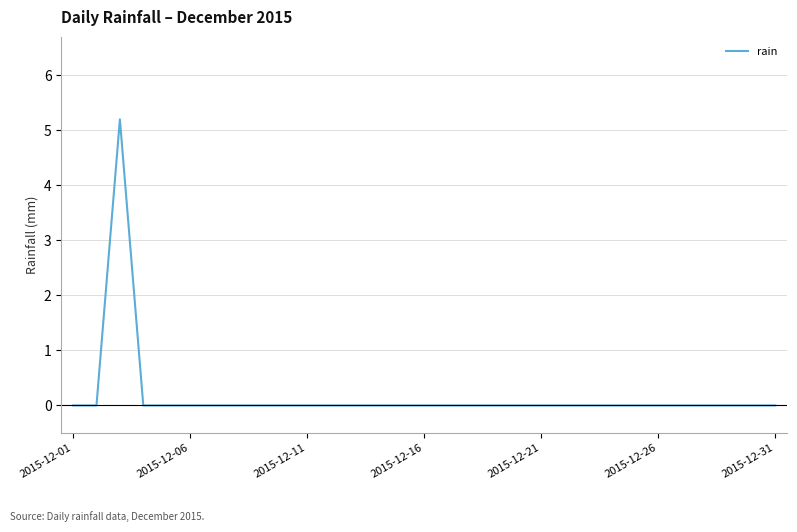

At which label is the value closest to 2?

2015-12-01